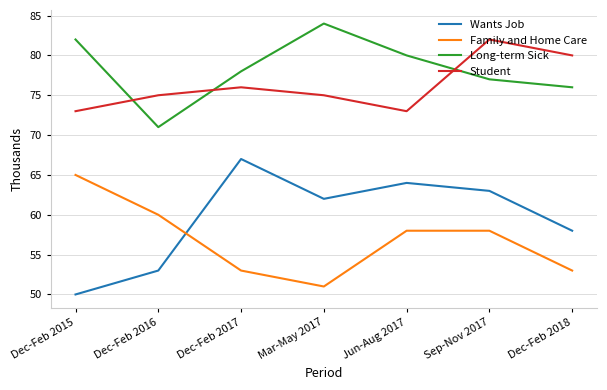

Read the Family and Home Care value at Dec-Feb 2017, to the nearest 10.

50